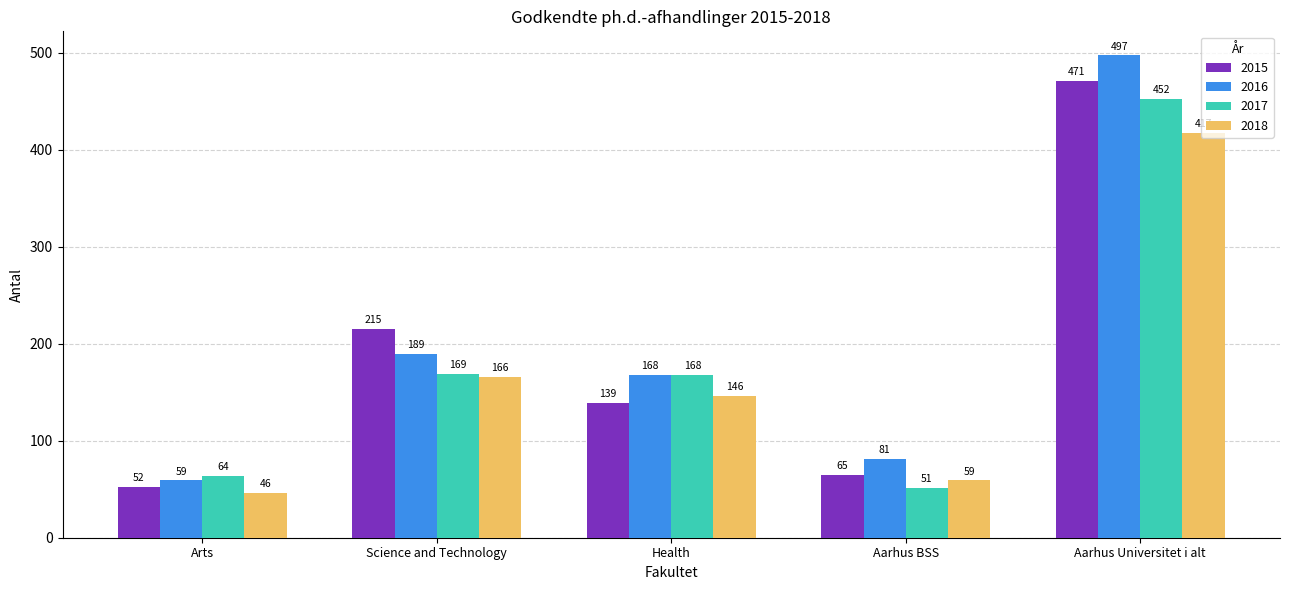

True or false: 2017 has a value of 64 at Arts.

True